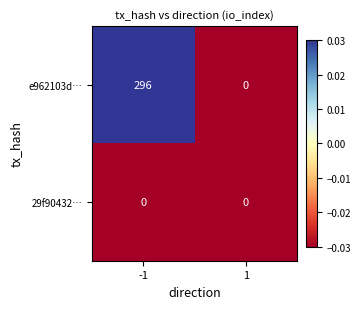

What is the greatest value displayed?

296